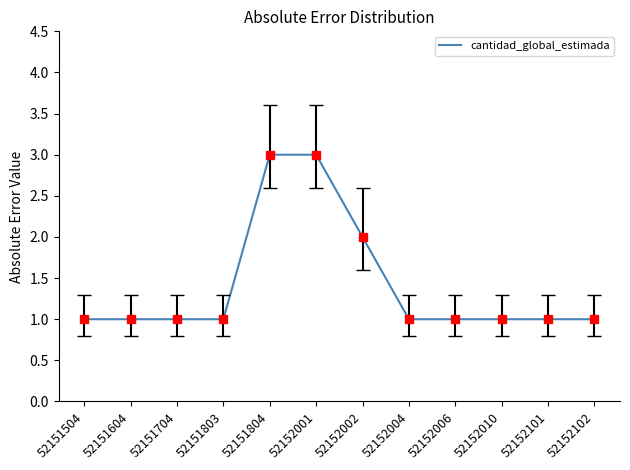

Reading right to left, list all the values displayed in this chart.

1	1	1	1	1	2	3	3	1	1	1	1